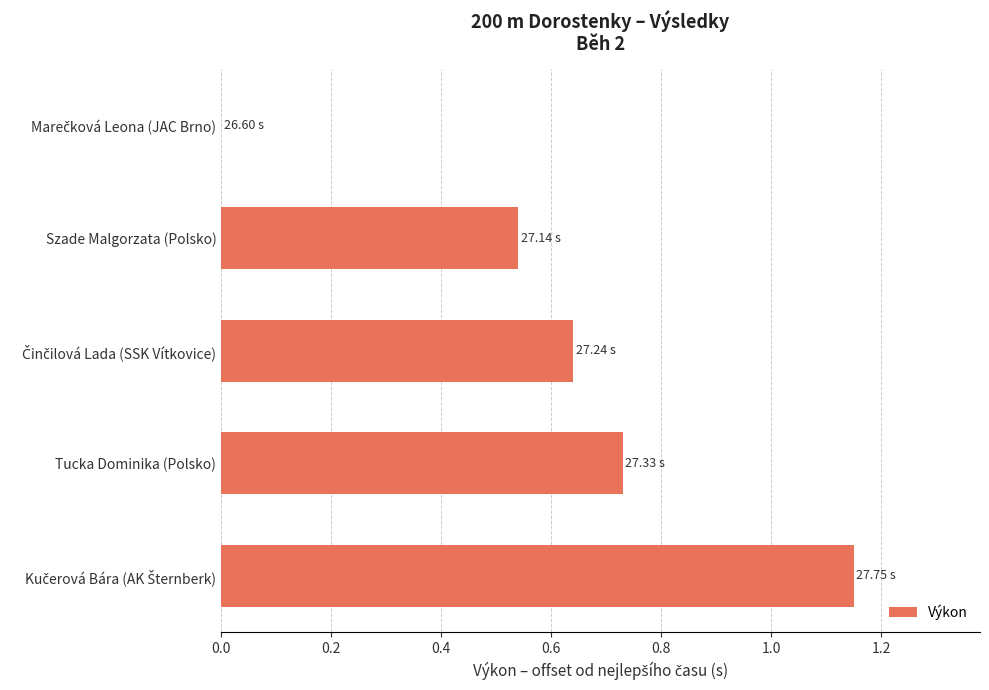

Are the bars grouped side by side (vs. stacked)?

No